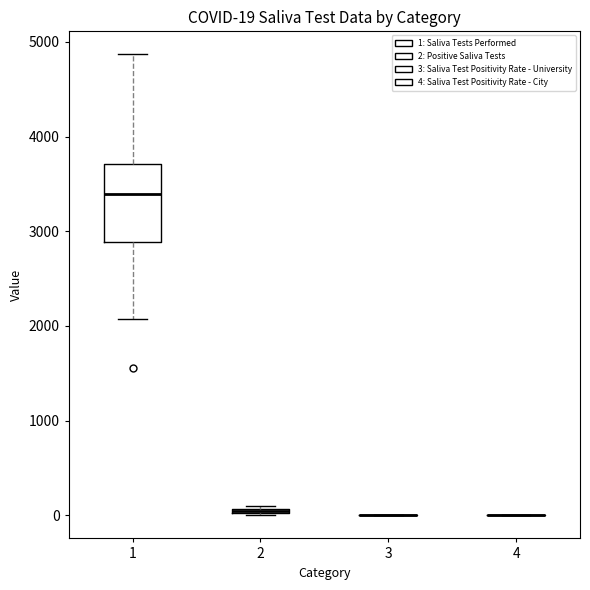

Which box is the tallest, from its lower edge to its upper edge?

1